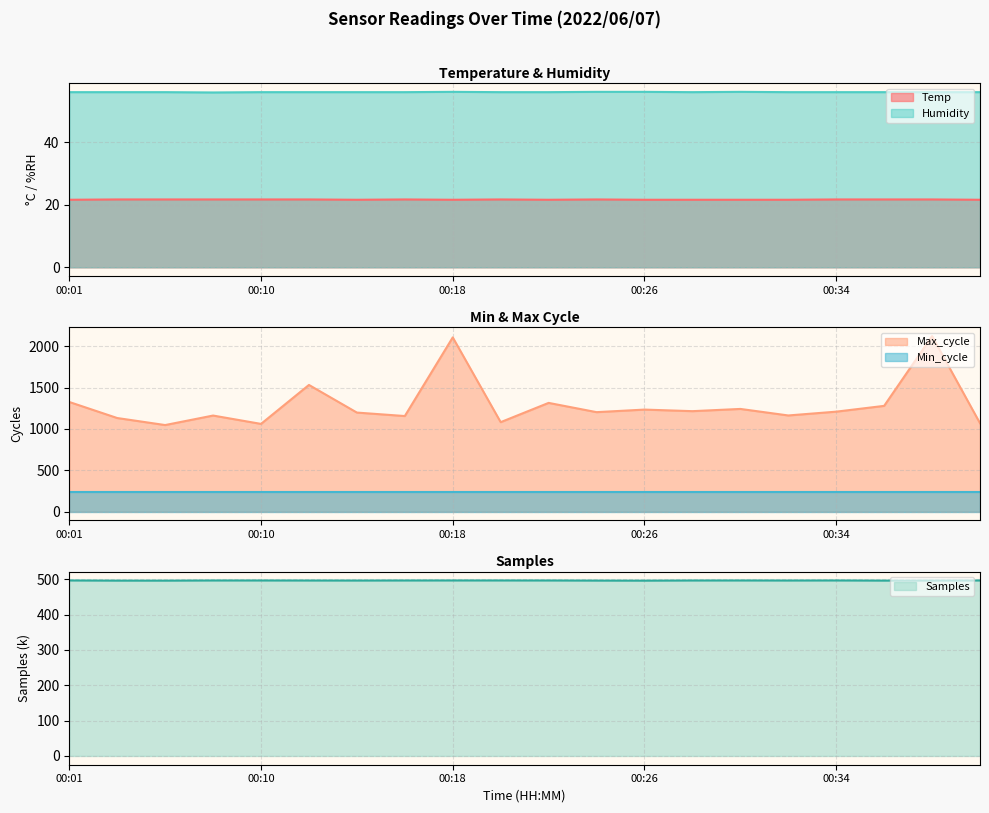

True or false: Temp and Humidity cross at least once.

False